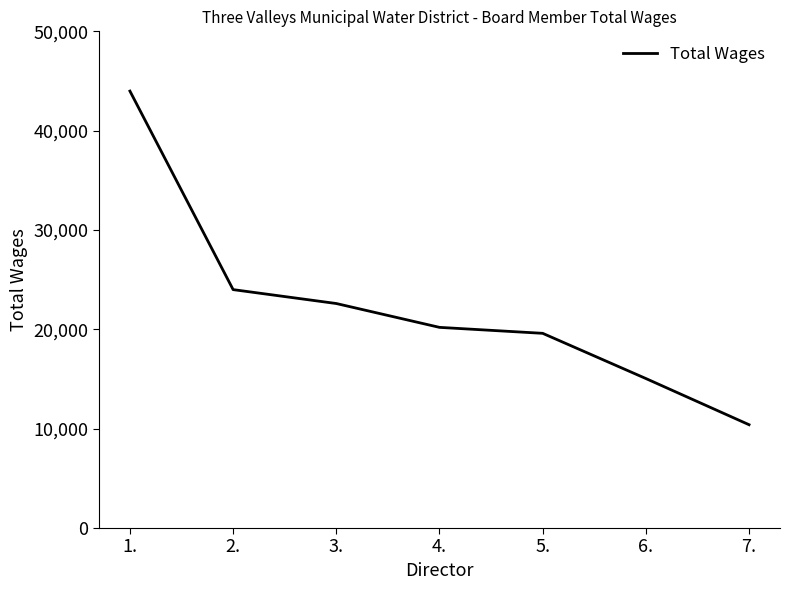

How many lines are shown in the chart?

1